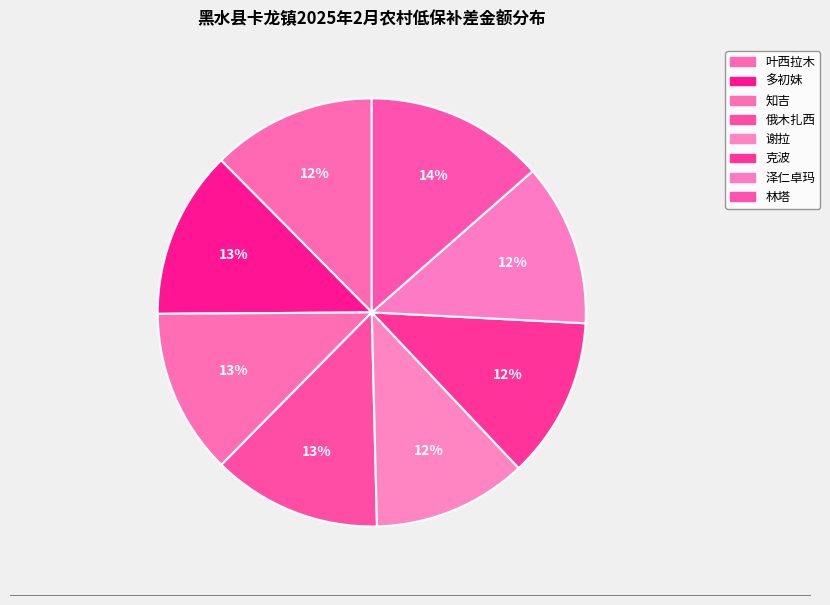

Is it true that 叶西拉木 is 12% of the pie?

True